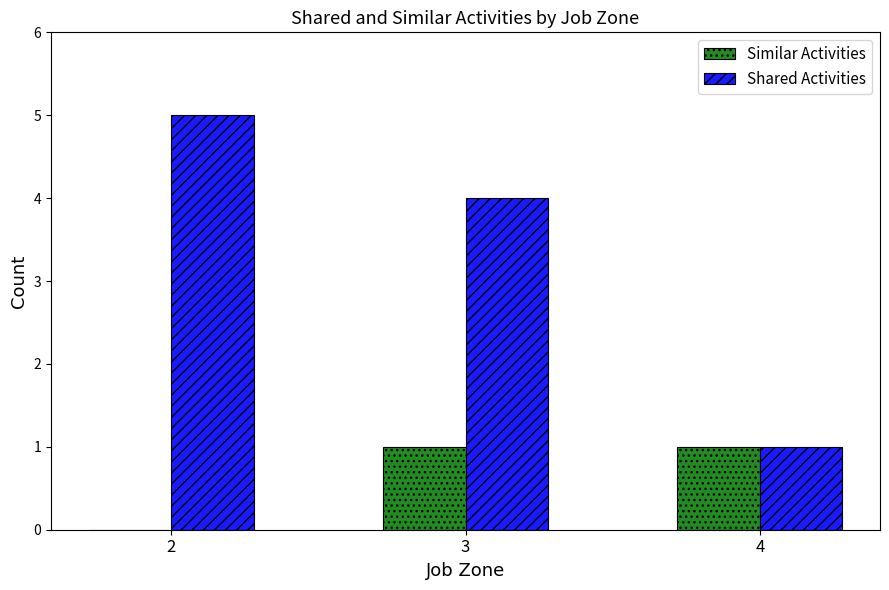

Between 3 and 4, which series saw the biggest shift?

Shared Activities